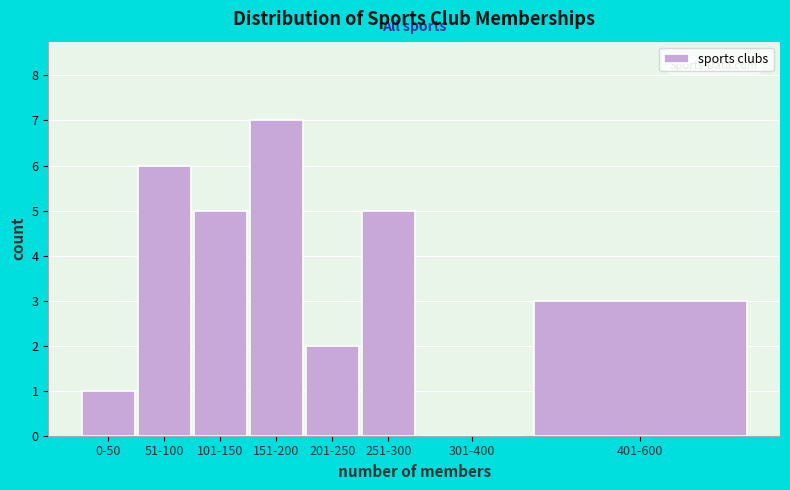

Reading right to left, transcribe all the data shown in this chart.

401-600=3	301-400=0	251-300=5	201-250=2	151-200=7	101-150=5	51-100=6	0-50=1